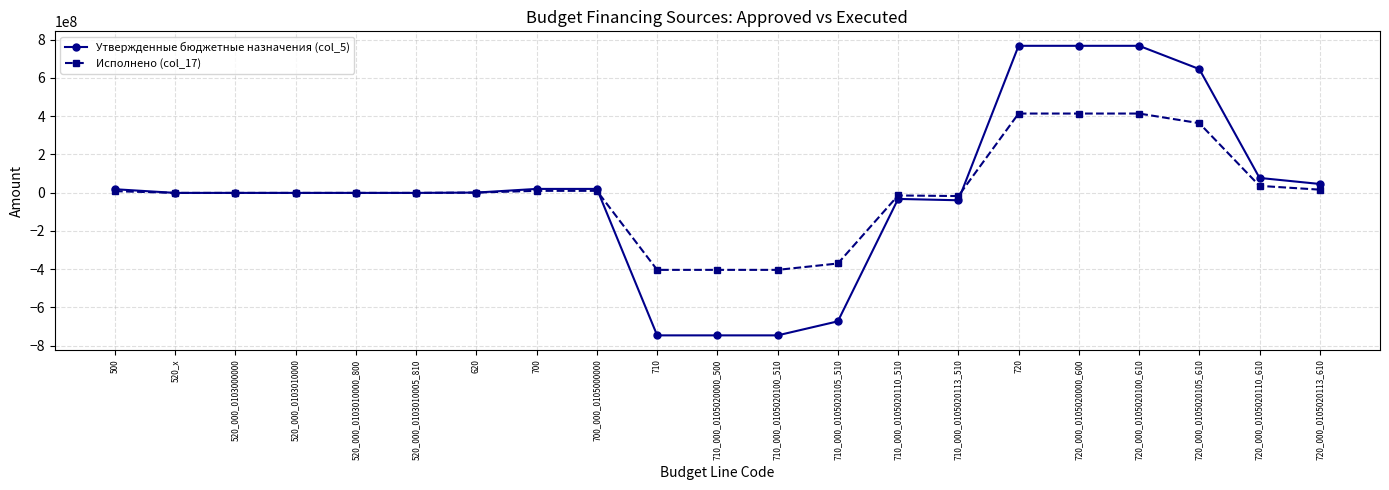

Read the Утвержденные бюджетные назначения (col_5) value at 720.

767066599.9